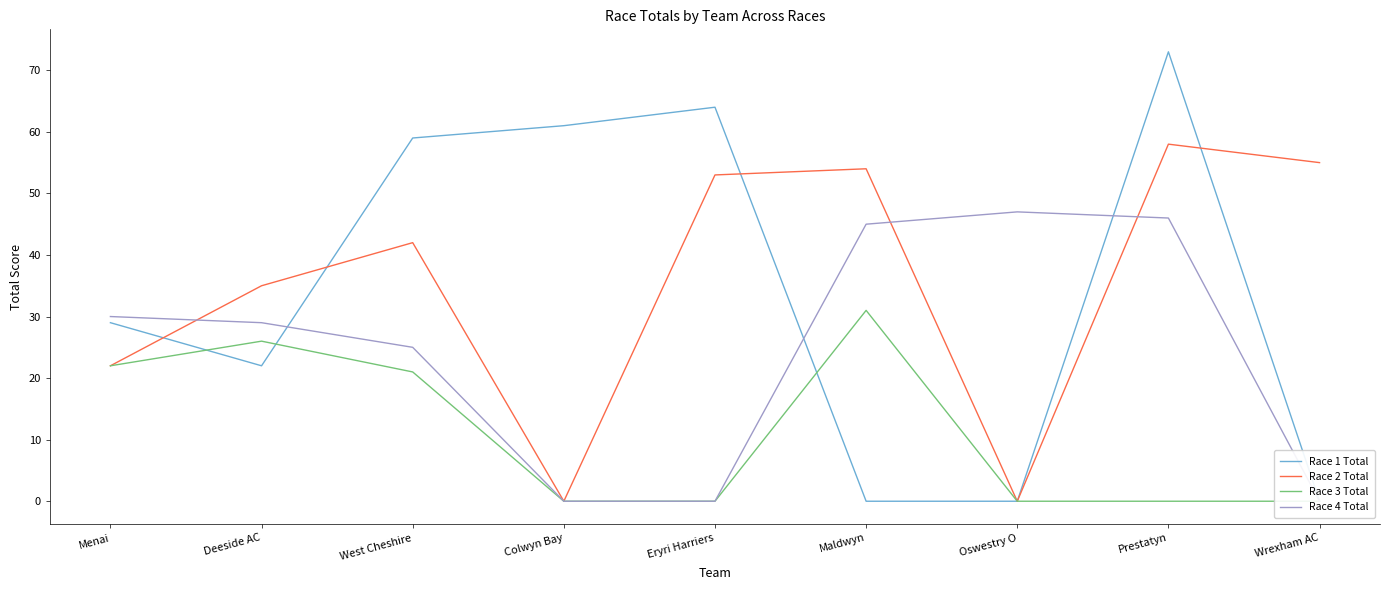

Rank the categories by Race 4 Total value from highest to lowest.

Oswestry O, Prestatyn, Maldwyn, Menai, Deeside AC, West Cheshire, Colwyn Bay, Eryri Harriers, Wrexham AC